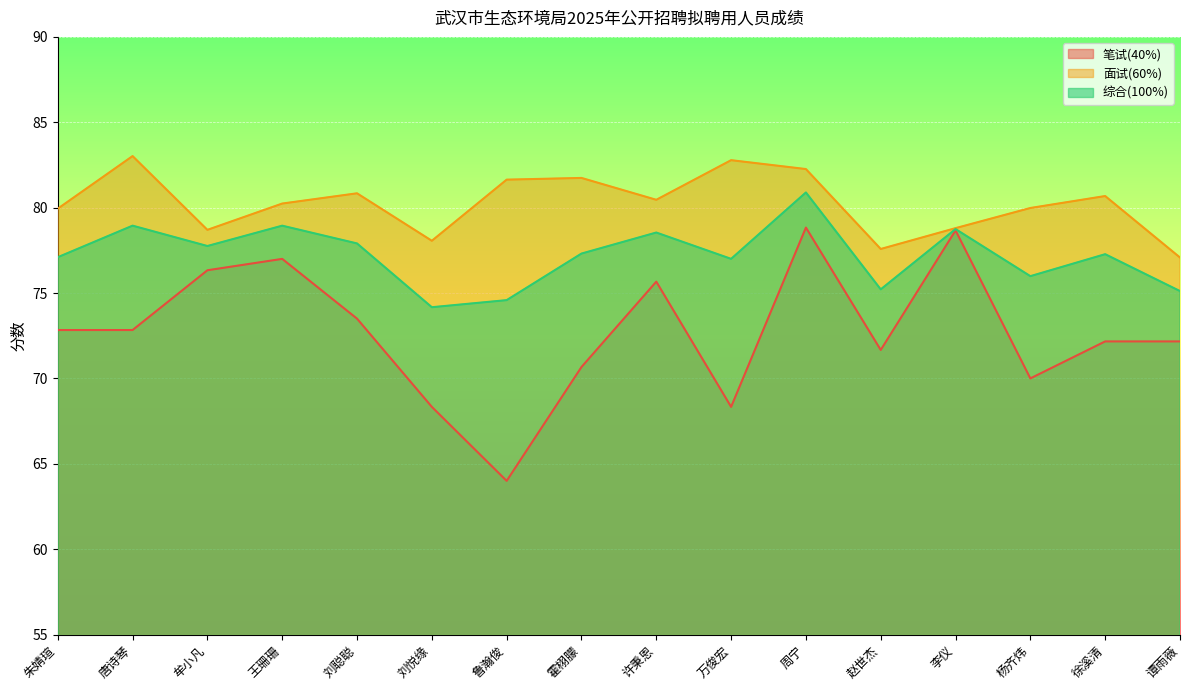

What is the difference between the second highest and minimum values in the 综合(100%) series?

4.8